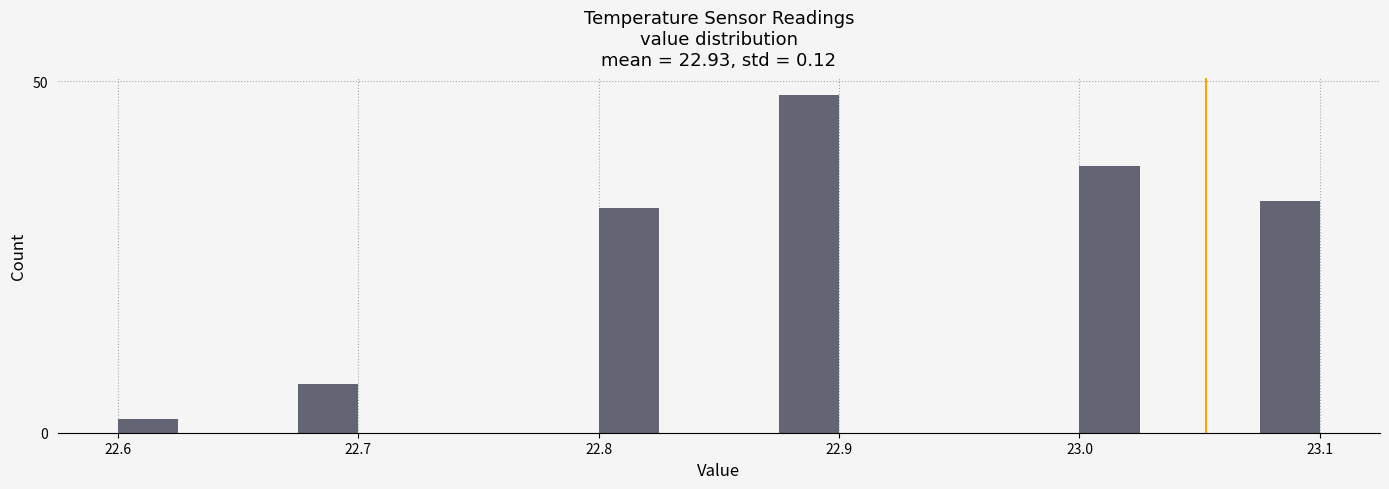

Around what value on the x-axis is the tallest bar? Give the approximate position of its centre, as read against the axis.

22.89